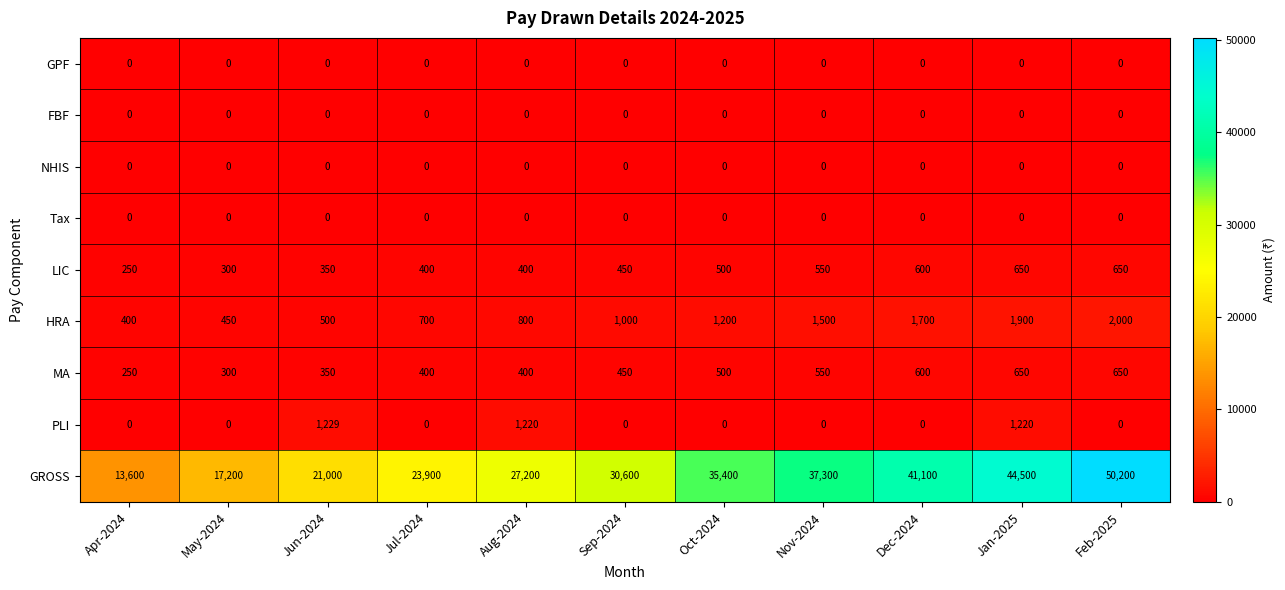

What is the difference between the maximum and second lowest values in the LIC series?

350